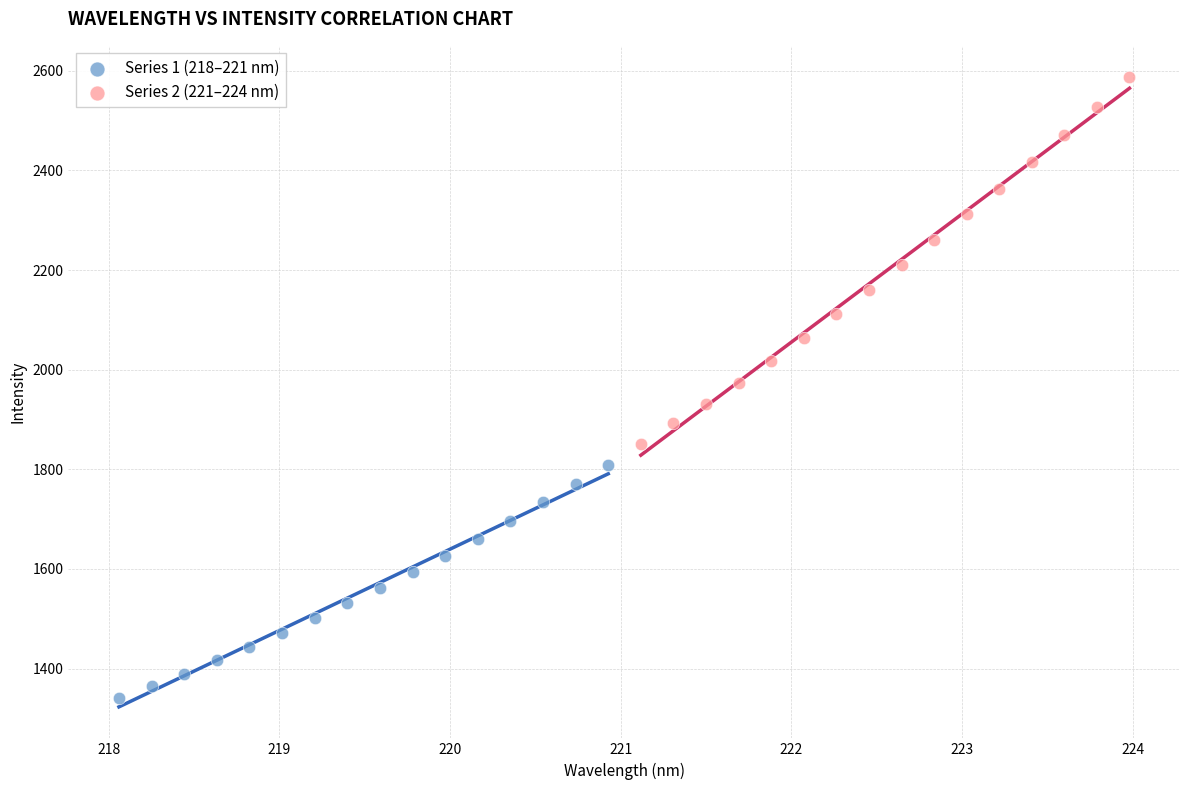

What are all the series names shown in the legend?

Series 1 (218–221 nm), Series 2 (221–224 nm)